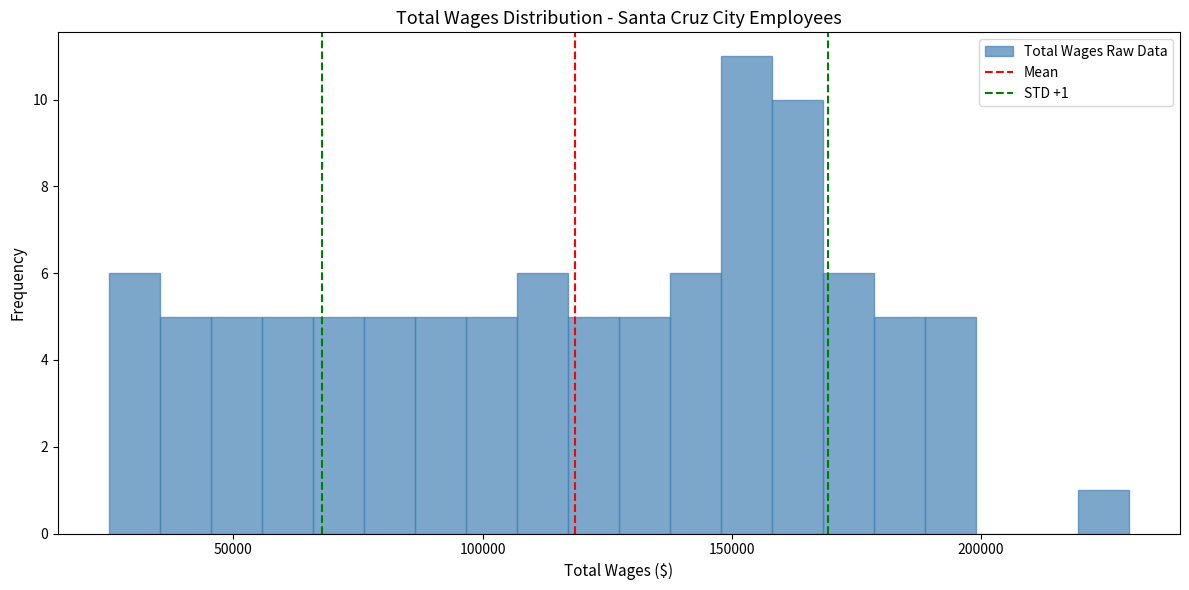

Read against the x-axis, roughly where is the centre of the tallest bar?

155000